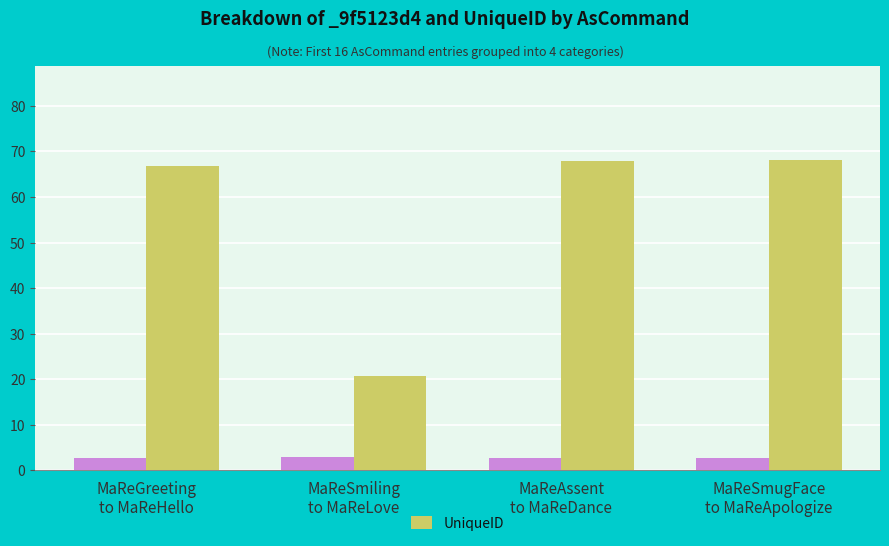

What is the value of the 3rd bar from the left?

67.8